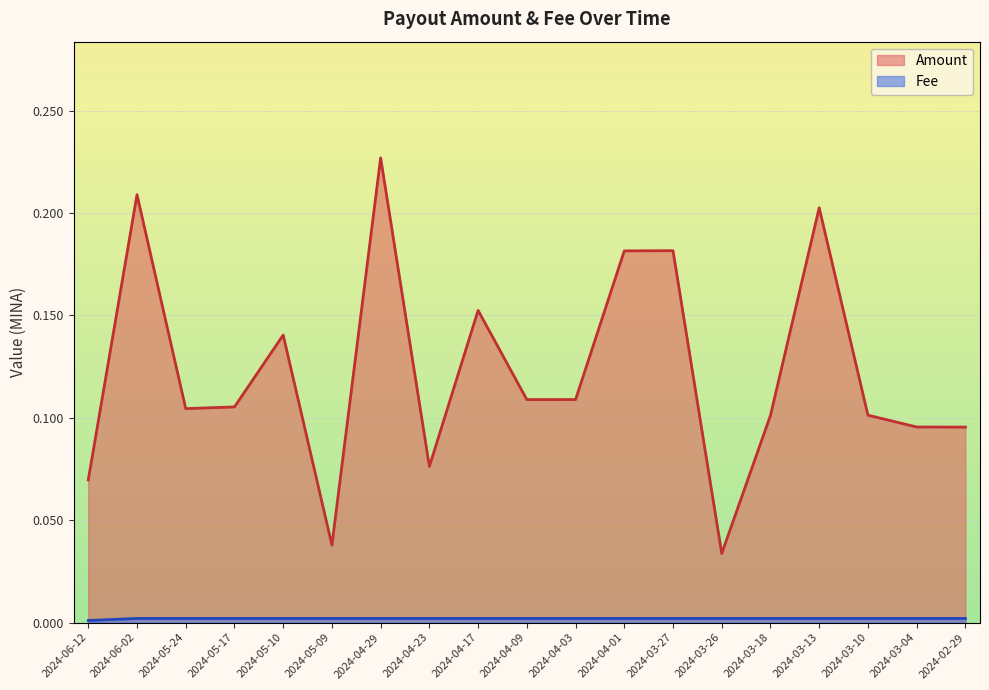

True or false: Fee and Amount cross at least once.

False